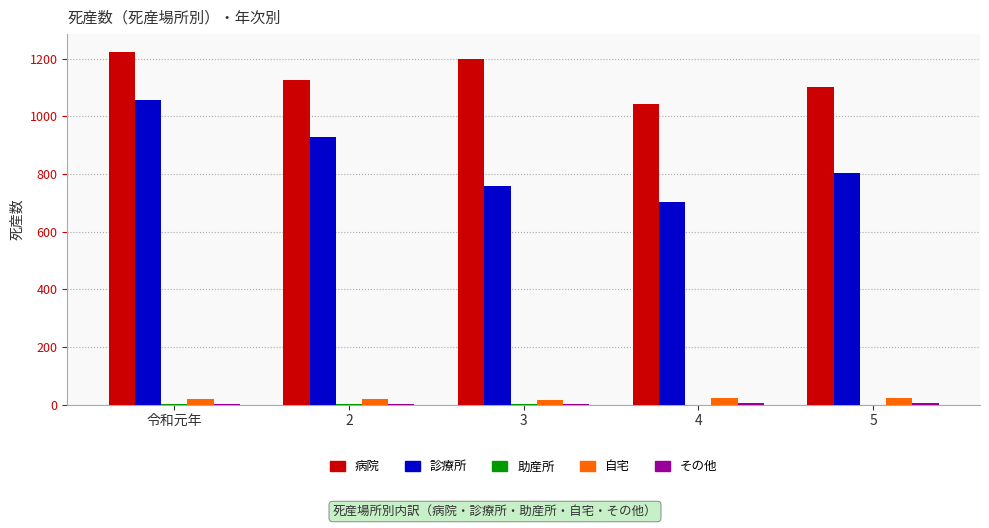

Which series has the largest total across all categories?

病院